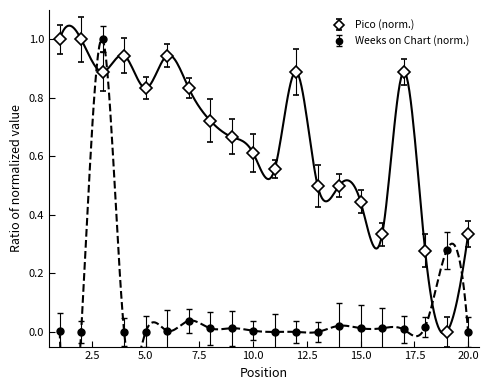

True or false: Weeks on Chart has more than 1 interior local peaks.

True